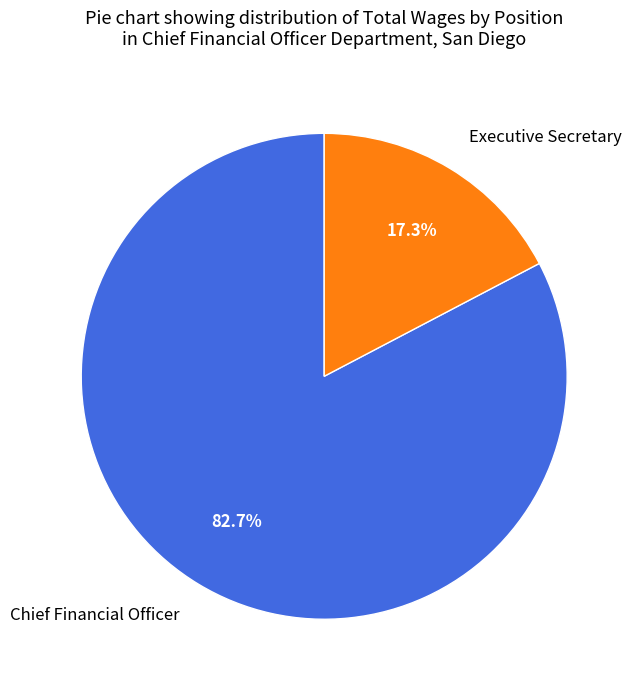

What portion of the pie excludes Chief Financial Officer?

17.3%